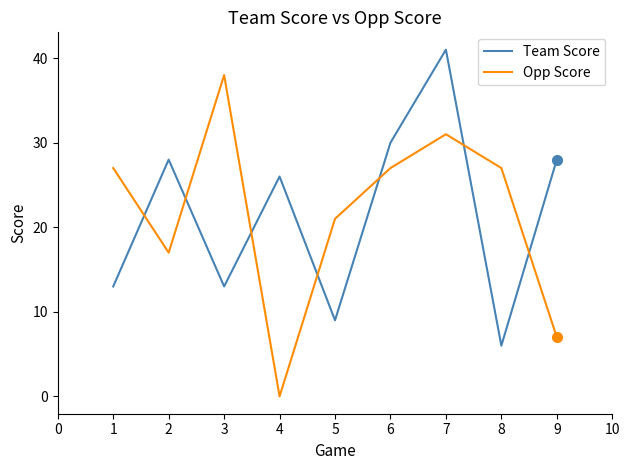

What is the sum of all Opp Score values?

195